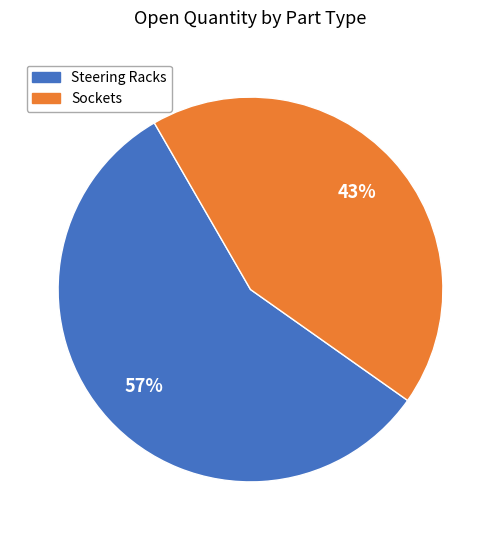

How many slices are in this pie chart?

2